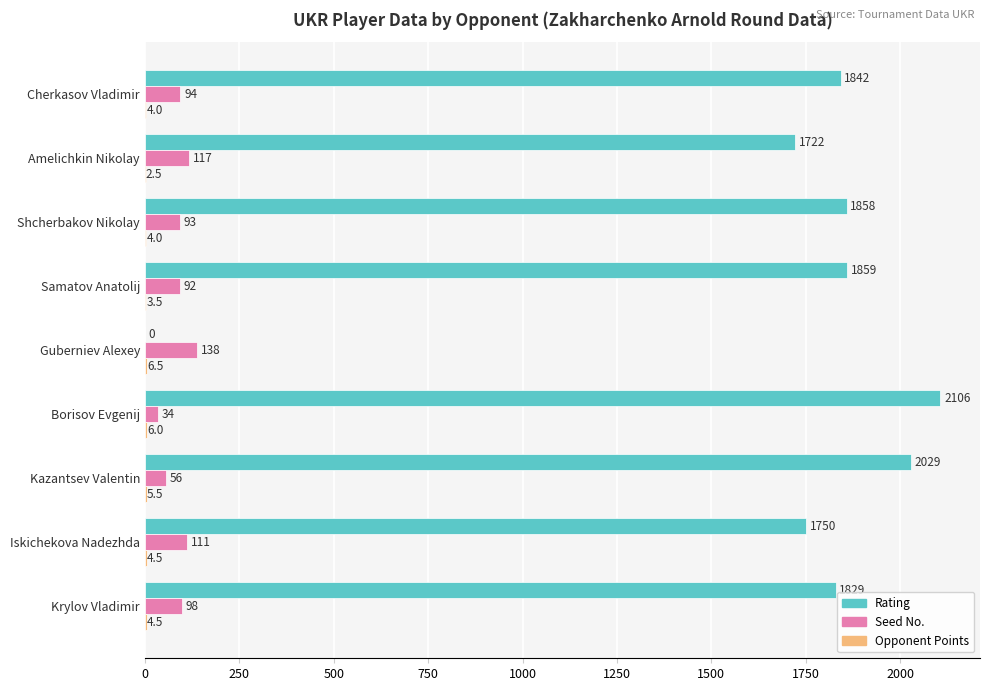

Where is Seed No. nearest to the value 86?

Samatov Anatolij